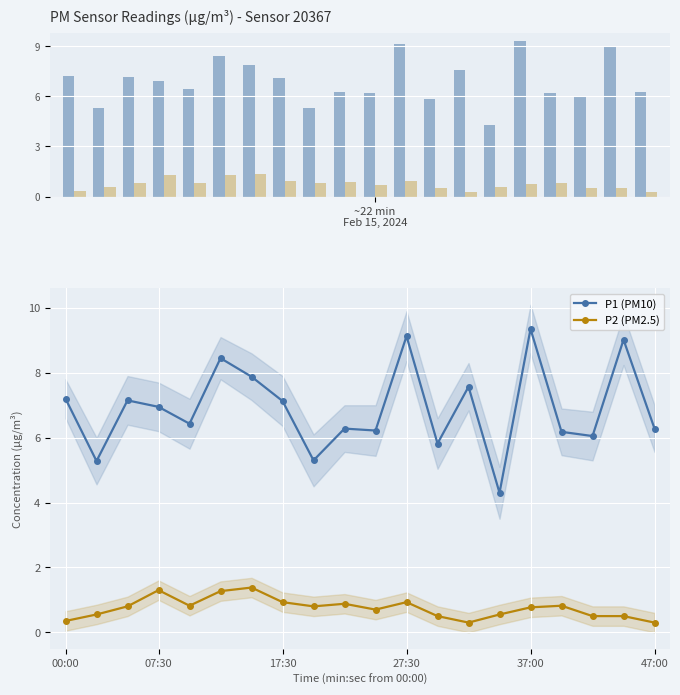

The P1 (PM10) series shows 7.0 at 07:30. True or false?

True